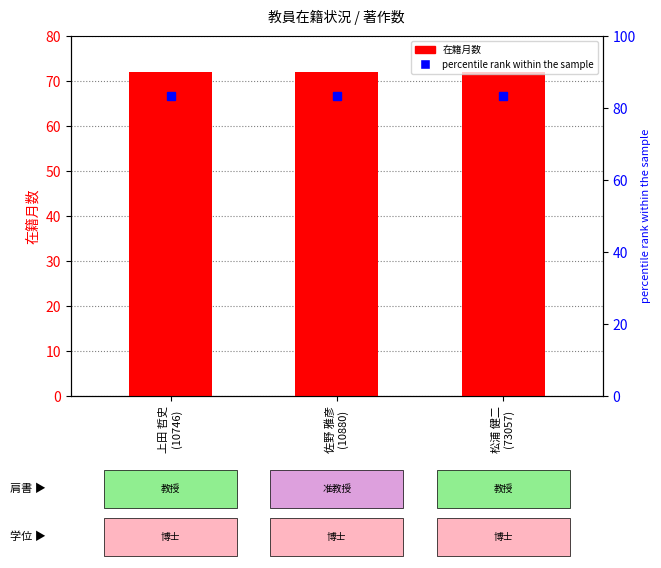

What is the spread (max minus min) of values at 佐野 雅彦
(10880)?

11.3